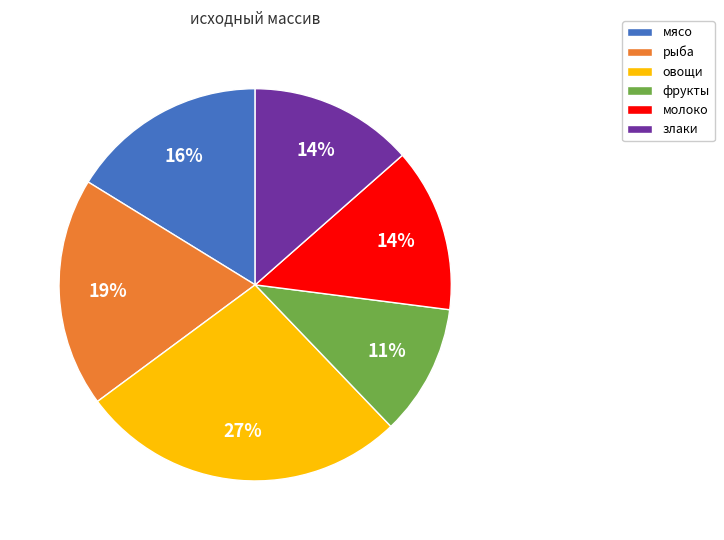

To the nearest percent, what is the difference between the злаки and фрукты slice percentages?

3%